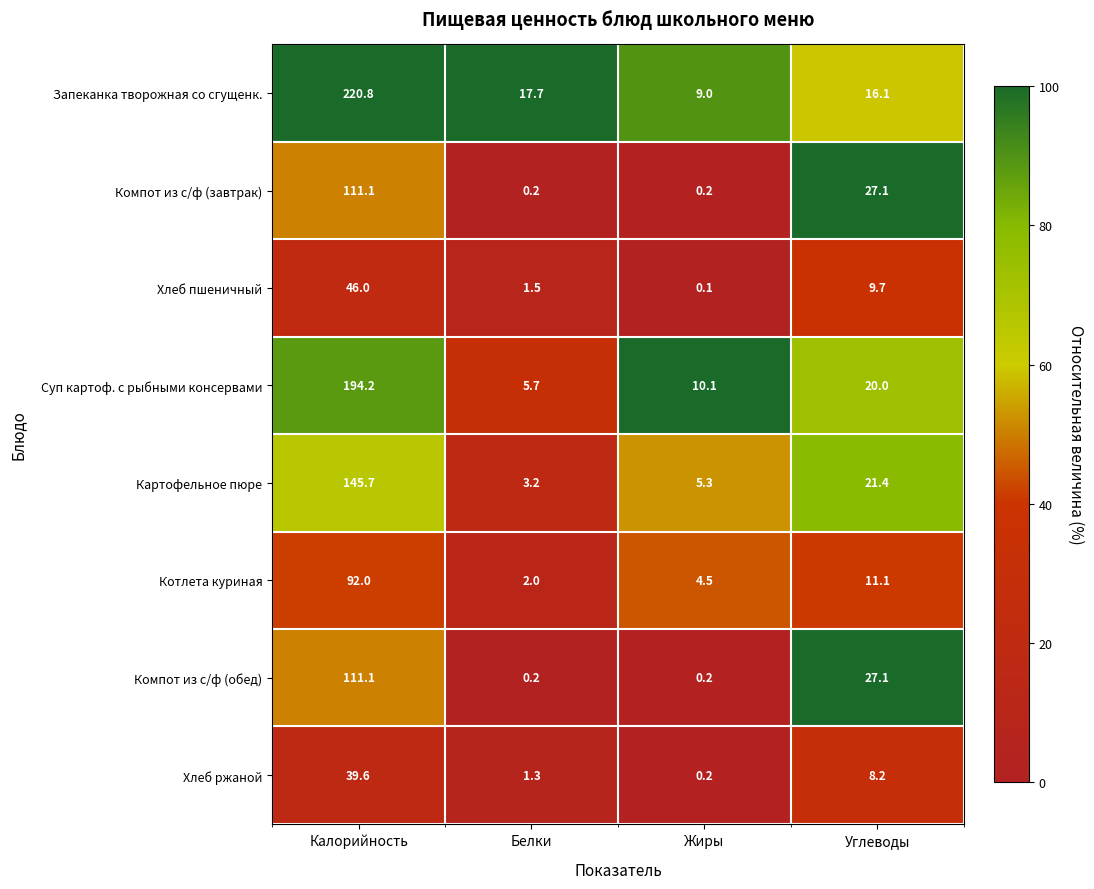

How many values in the Компот из с/ф (обед) series are below 27?

2